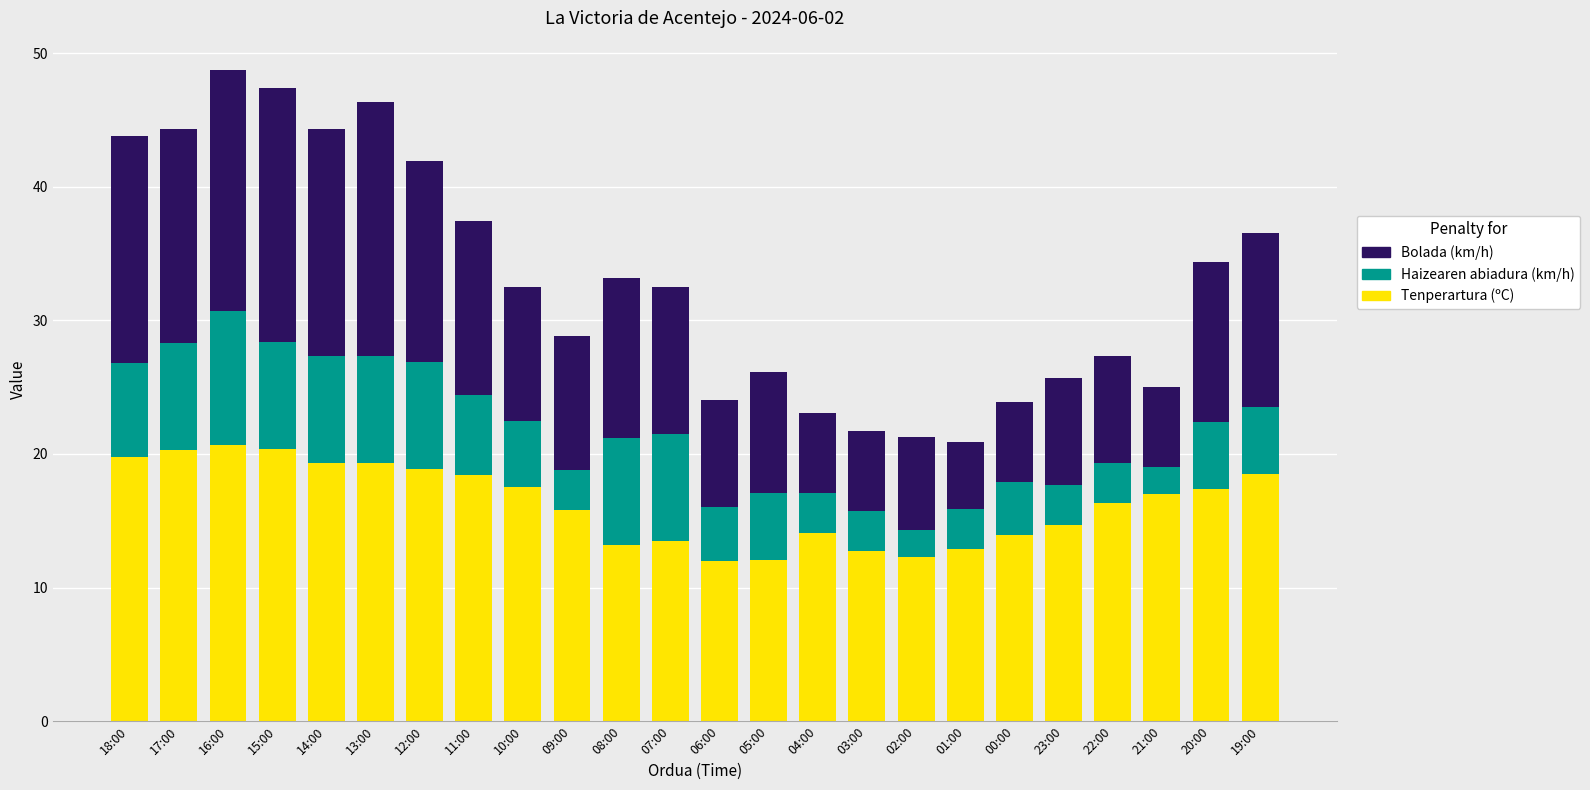

What is the total value across all series at 22:00?

27.3